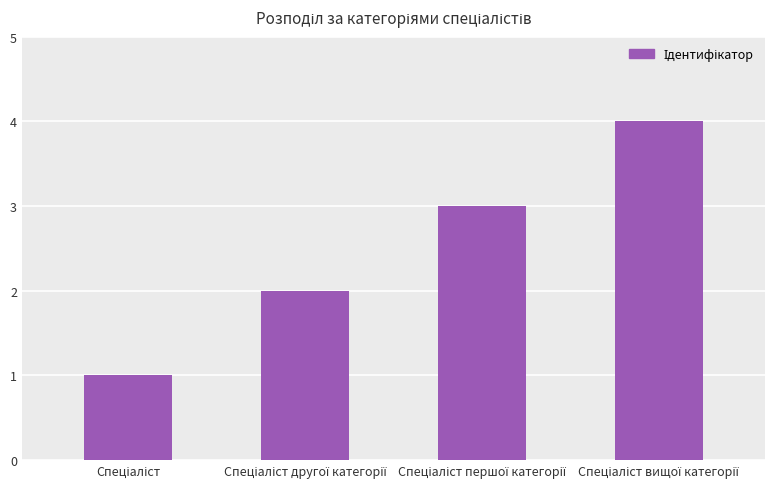

What is the sum of all values?

10